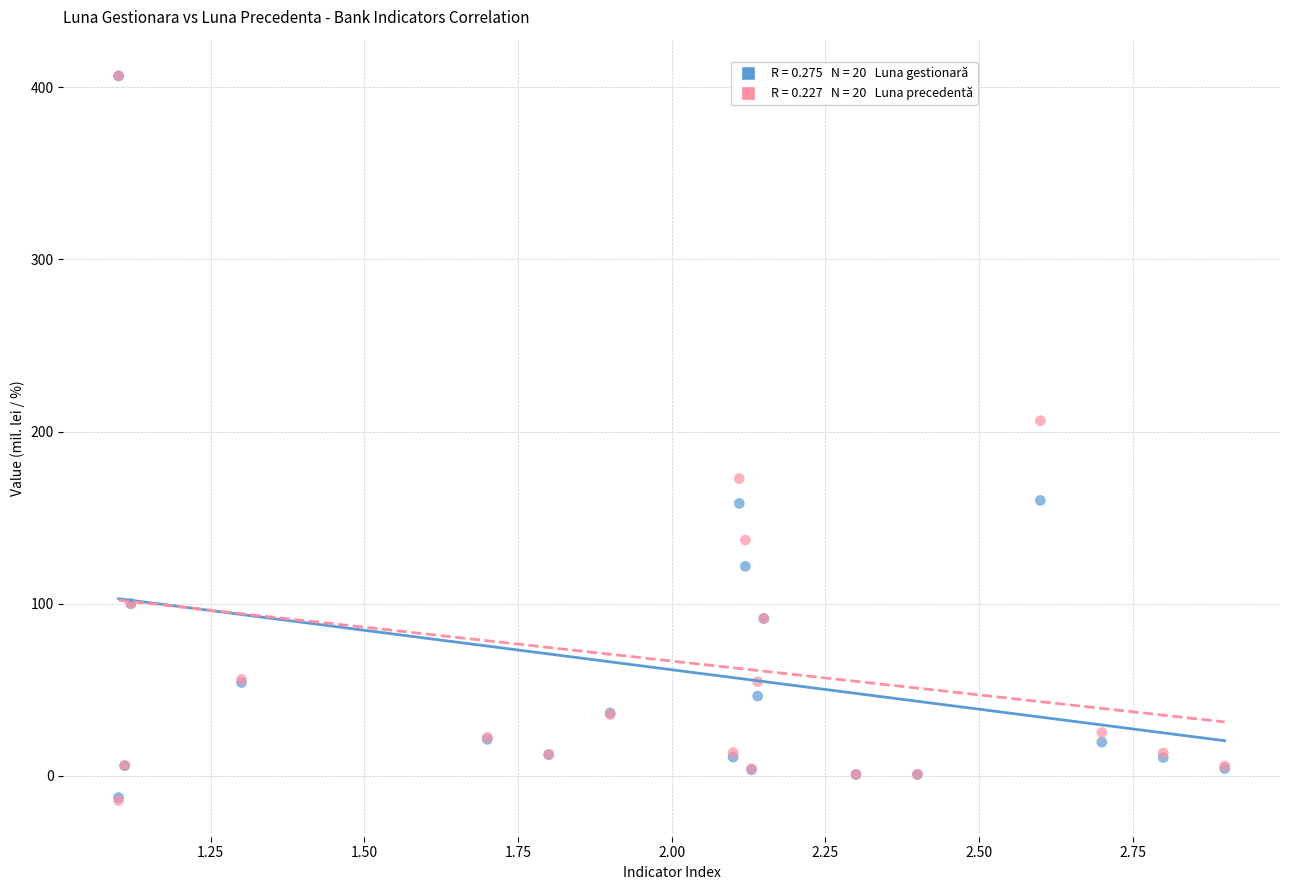

Across all series, what Y value is closest to 196?

206.2